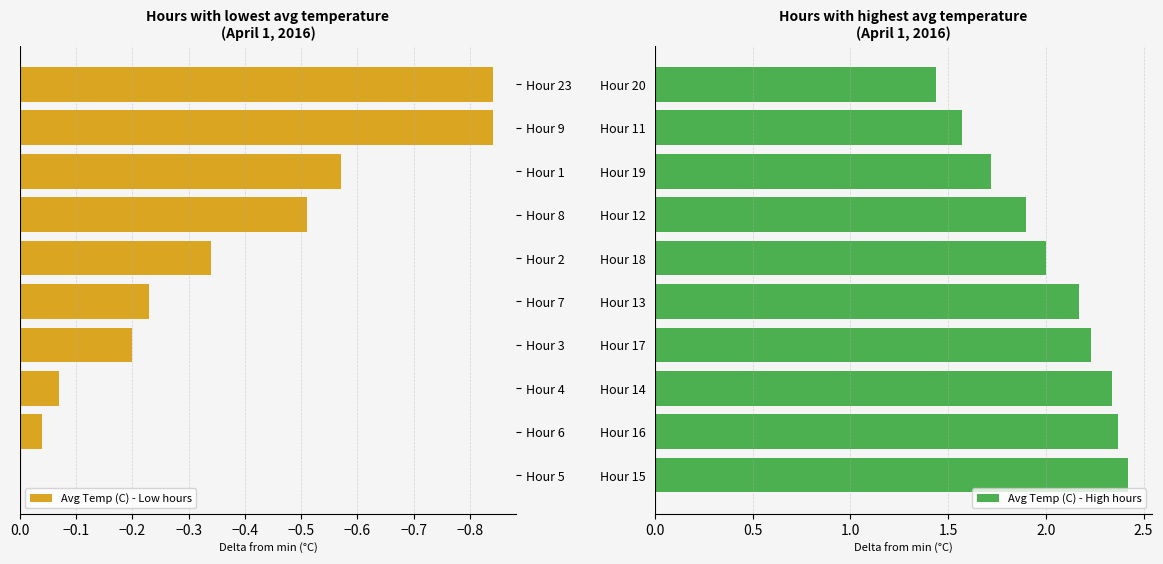

Which category has the highest value in the Avg Temp (C) - Low hours series?

Hour 5